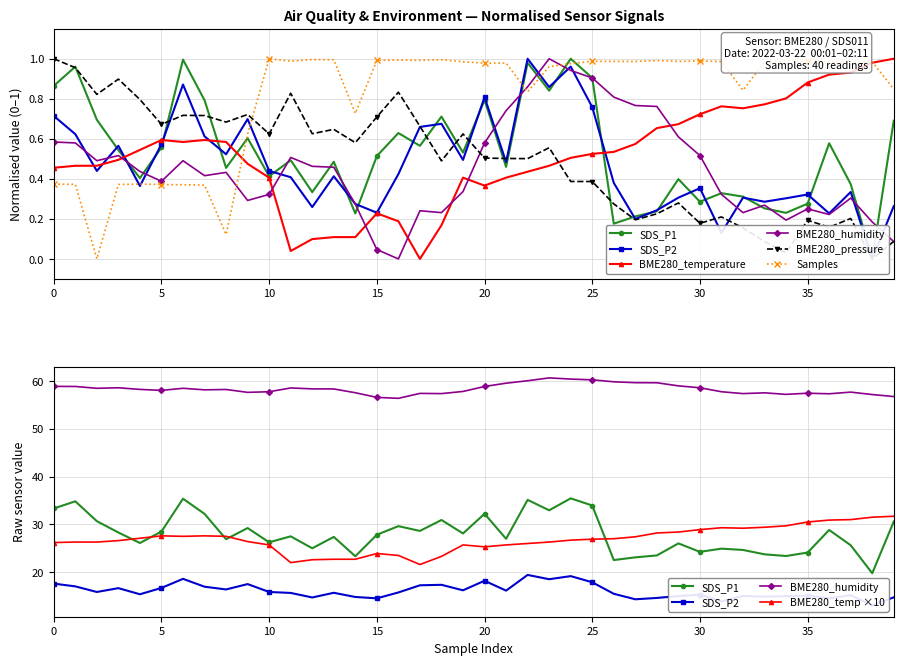

The value of SDS_P1 at 10 is 0.2. True or false?

False